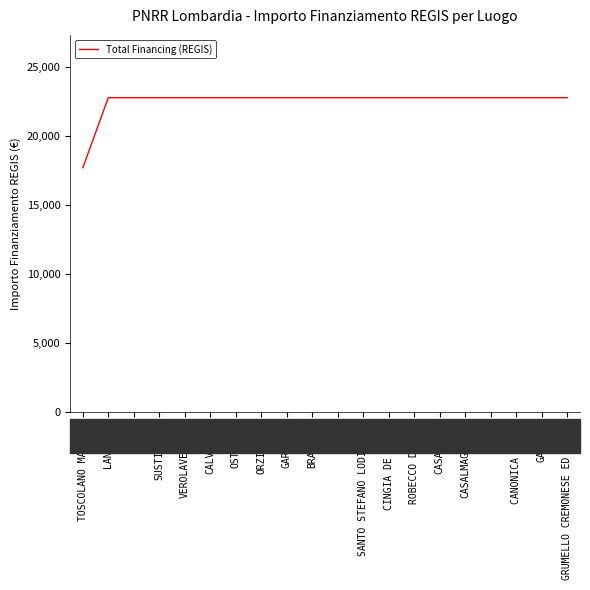

Reading right to left, what are all the values shown in this chart?

GRUMELLO CREMONESE ED UNITI=22750.0	GAMBARA=22750.0	CANONICA DADDA=22750.0	LENO=22750.0	CASALMAGGIORE=22750.0	CASALOLDO=22750.0	ROBECCO DOGLIO=22750.0	CINGIA DE BOTTI=22750.0	SANTO STEFANO LODIGIANO=22750.0	GROMO=22750.0	BRANDICO=22750.0	GARLASCO=22750.0	ORZINUOVI=22750.0	OSTIGLIA=22750.0	CALVISANO=22750.0	VEROLAVECCHIA=22750.0	SUSTINENTE=22750.0	ASOLA=22750.0	LANGOSCO=22750.0	TOSCOLANO MADERNO=17674.8